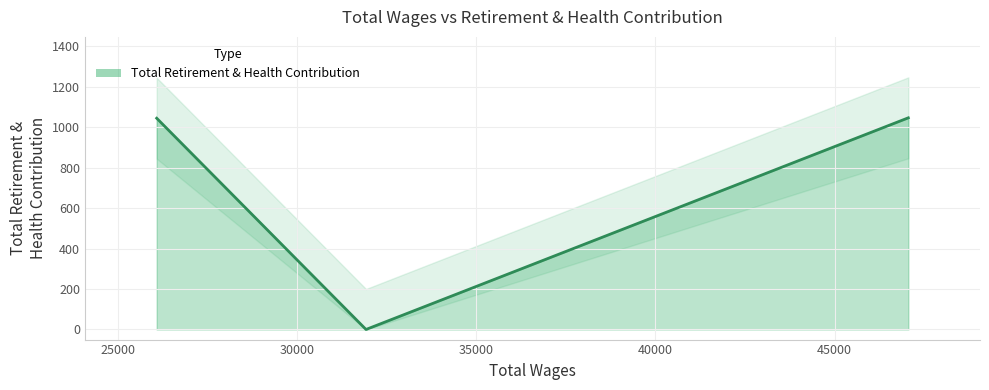

What is the maximum value shown in the chart?

1046